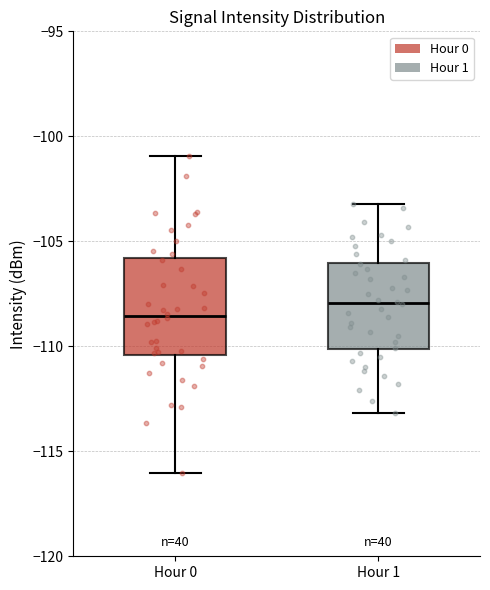

Which box has the lowest median line?

Hour 0